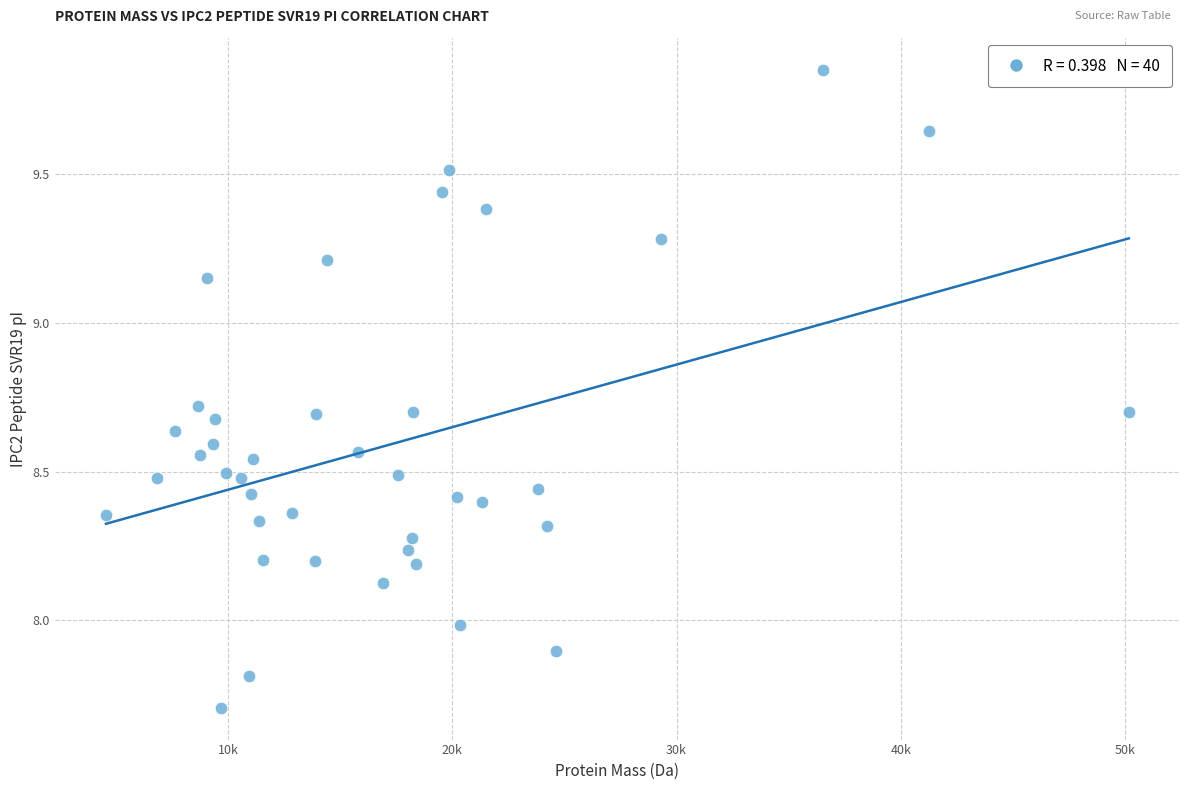

What is the range of Y values (max minus min)?

2.1